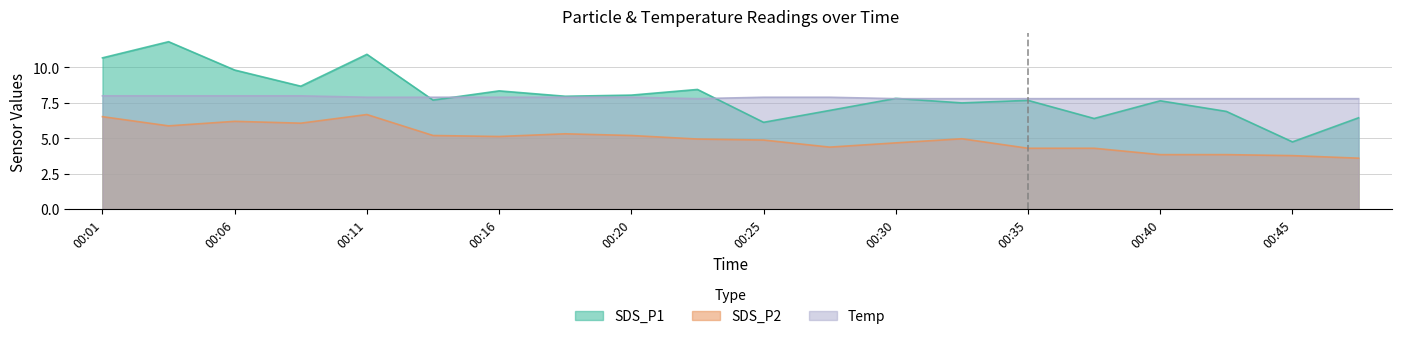

The SDS_P2 series shows 3.8 at 00:45. True or false?

True